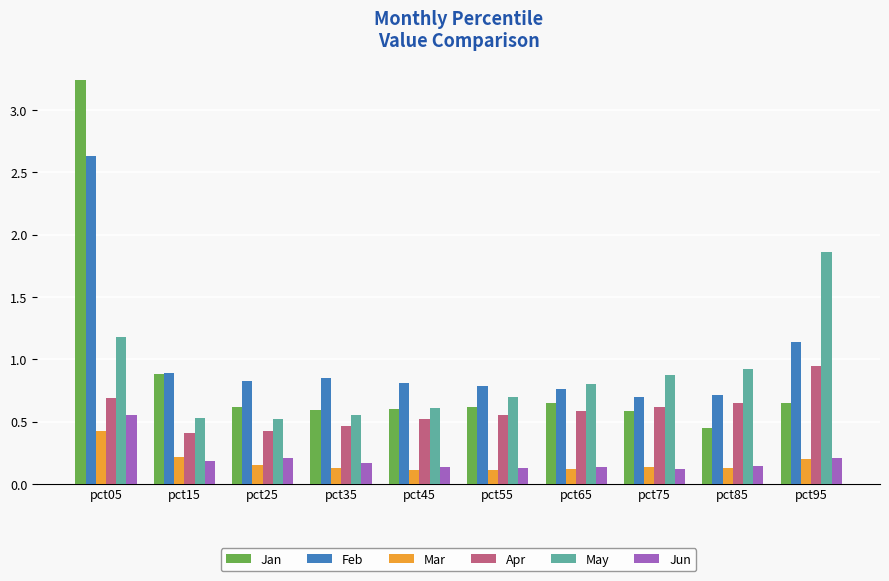

What are all the series names shown in the legend?

Jan, Feb, Mar, Apr, May, Jun